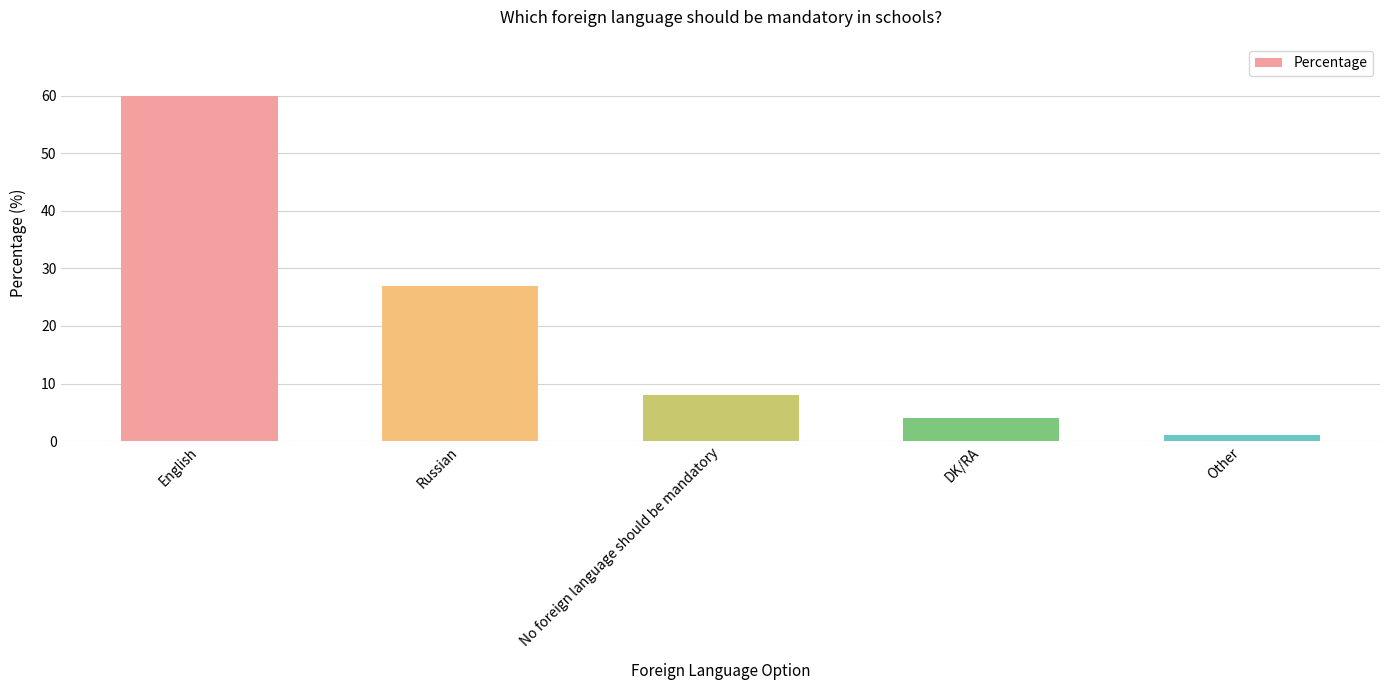

What is the greatest value displayed?

60